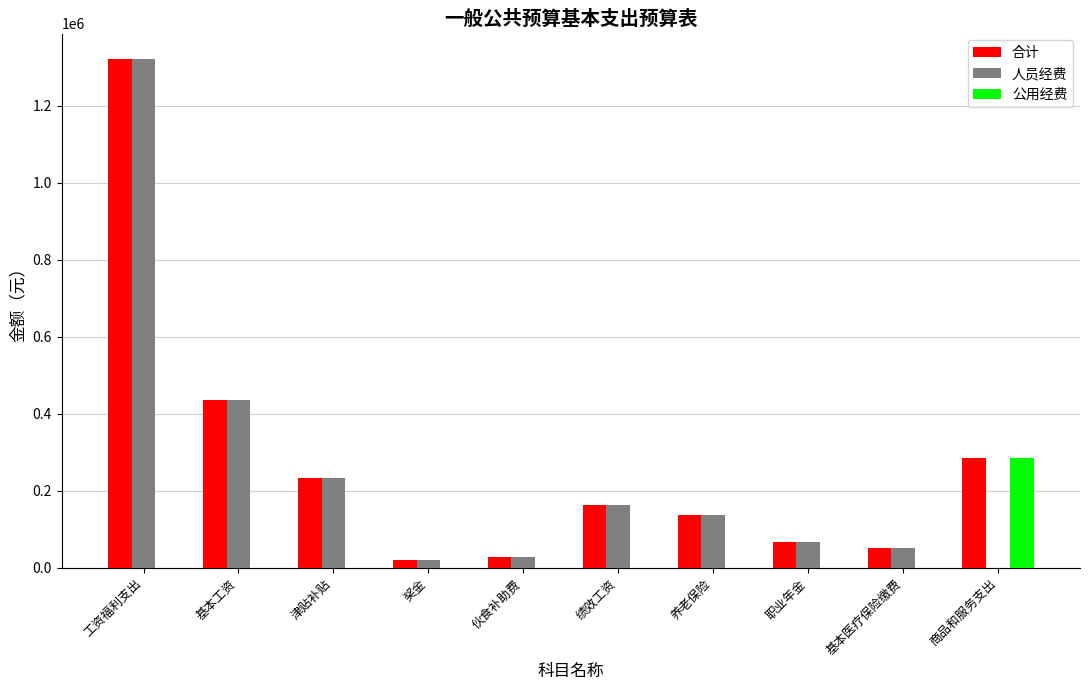

Reading right to left, what are all the values shown in this chart?

合计: 285080	51216	68280	136548	164109	29040	19548	233688	435852	1321329
人员经费: 0	51216	68280	136548	164109	29040	19548	233688	435852	1321329
公用经费: 285080	0	0	0	0	0	0	0	0	0